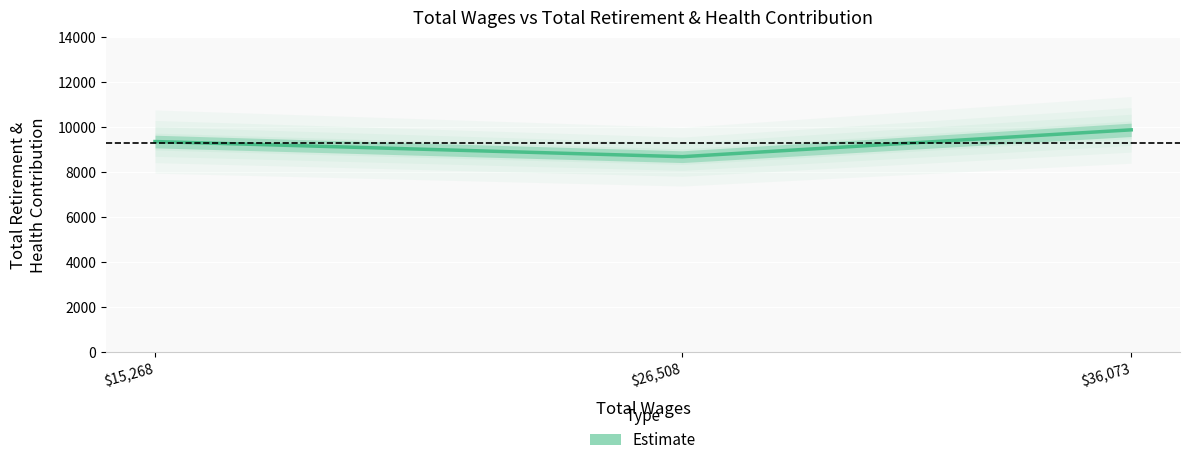

What is the value of the 1st point from the left?

9371